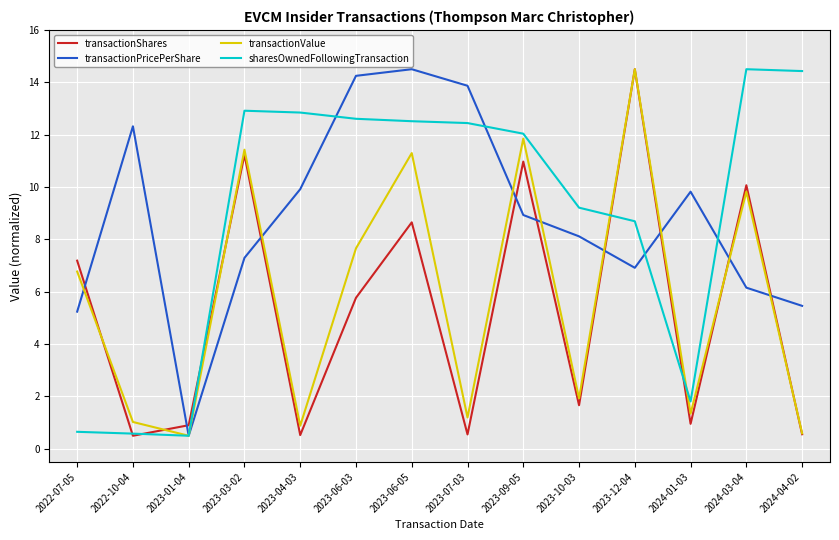

True or false: transactionPricePerShare and transactionShares intersect in this chart.

True